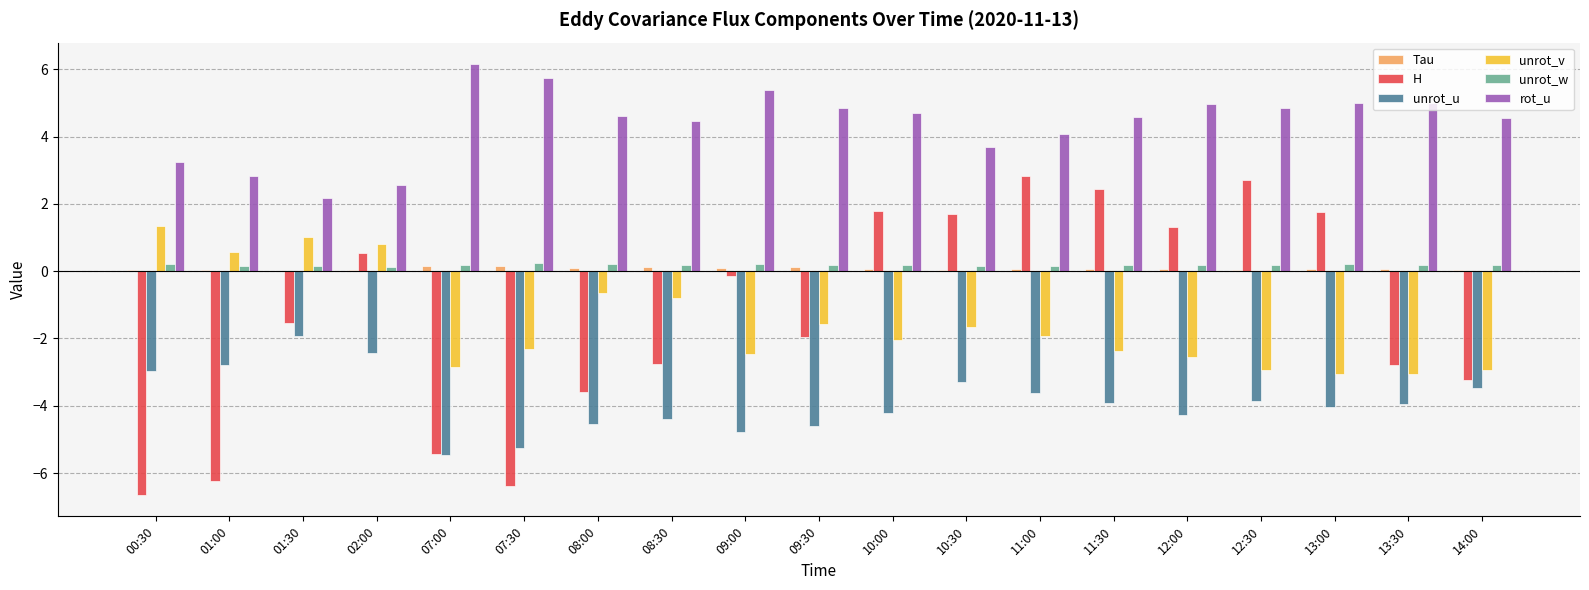

The H series shows 2.8 at 11:00. True or false?

True